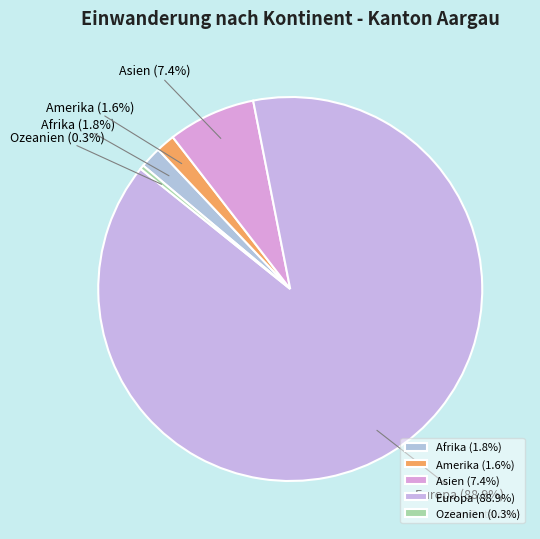

The Afrika slice represents 2% of the pie. True or false?

True